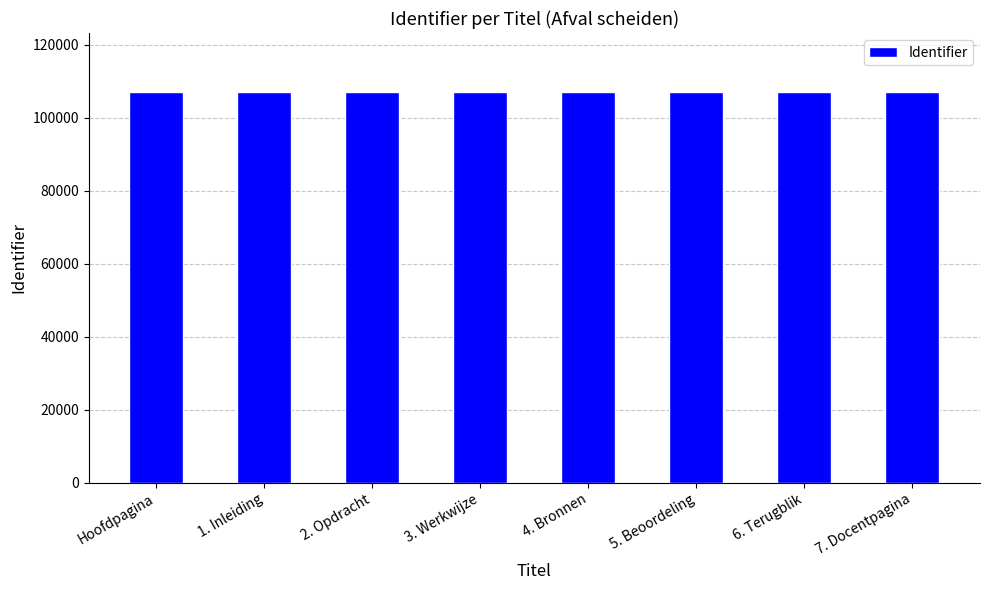

What is the value of the 4th bar from the left?

107165